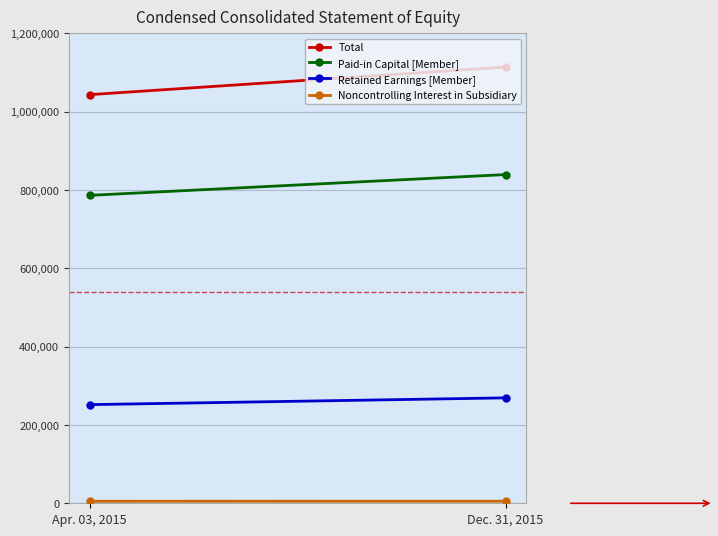

Reading left to right, list all the values displayed in this chart.

Total: Apr. 03, 2015=1043733	Dec. 31, 2015=1114147
Paid-in Capital [Member]: Apr. 03, 2015=786467	Dec. 31, 2015=839541
Retained Earnings [Member]: Apr. 03, 2015=251963	Dec. 31, 2015=269254
Noncontrolling Interest in Subsidiary: Apr. 03, 2015=5151	Dec. 31, 2015=5243